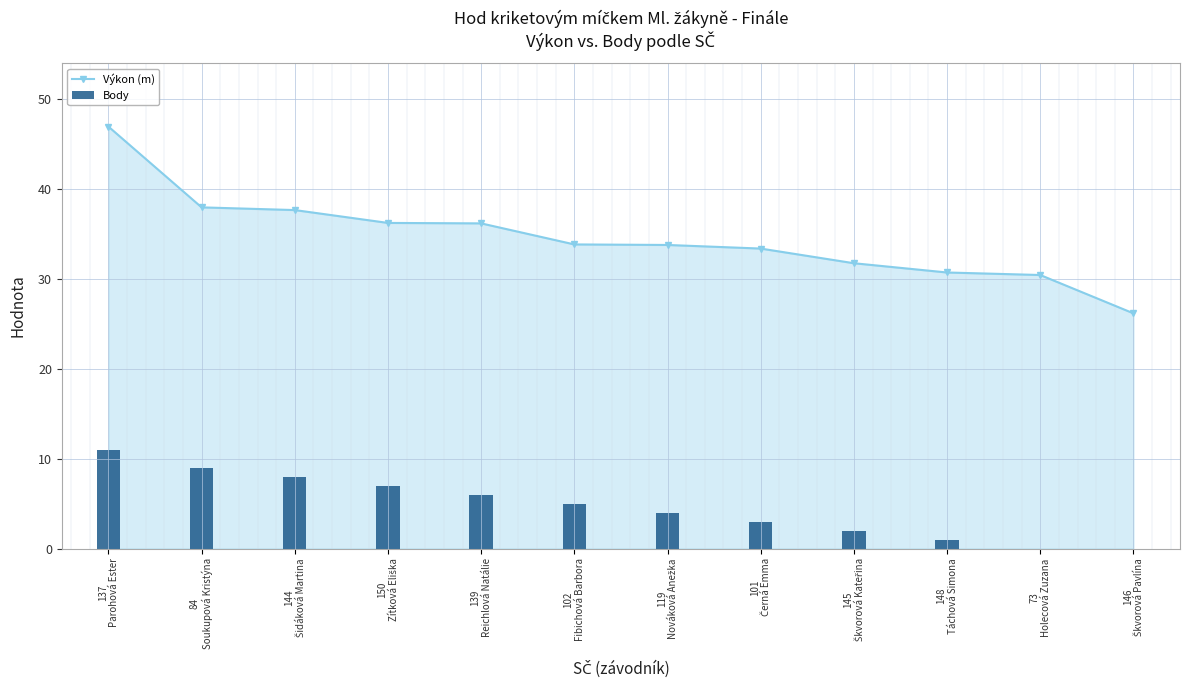

At which category does the chart reach its peak across all series?

137
Parohová Ester